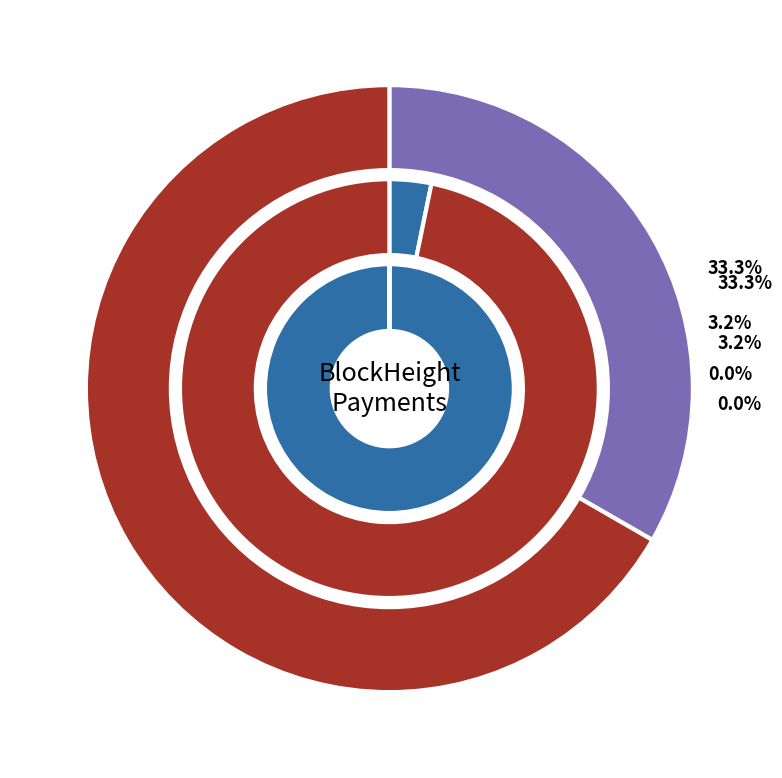

Combined, do 81365 and 81826 account for over 50%?

Yes